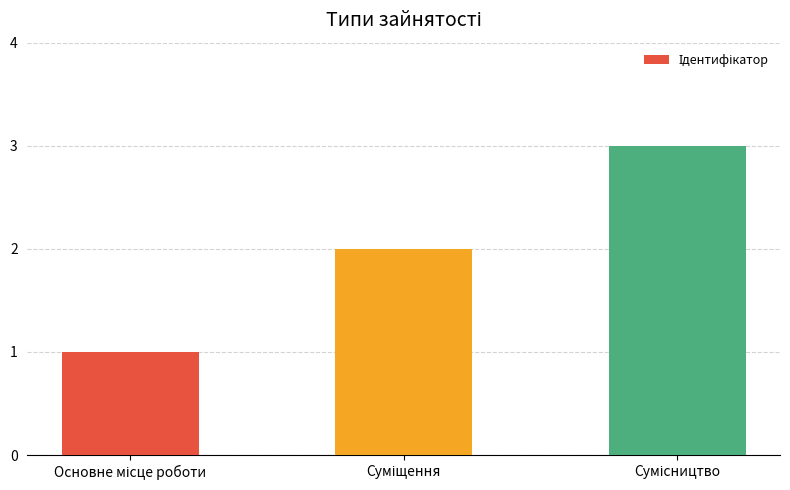

How many bars are there in total?

3